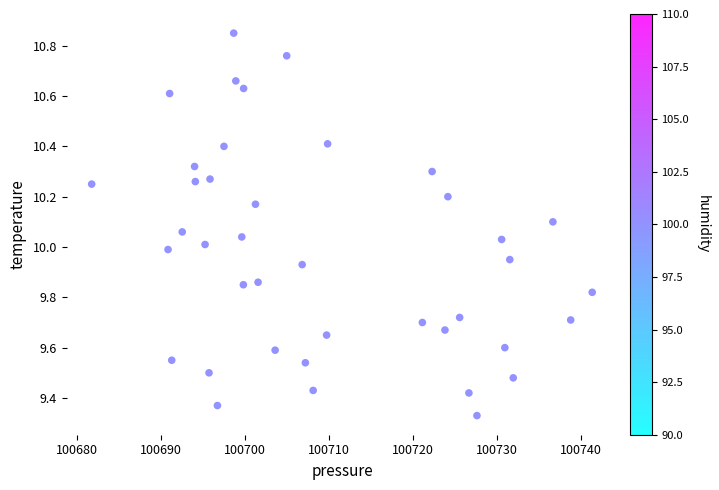

What is the range of Y values (max minus min)?

1.5